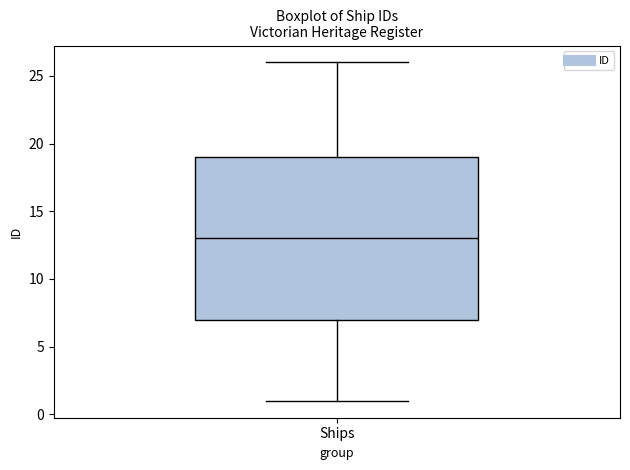

Where does the median line of the box for Ships sit on the y-axis? The values are not printed on the chart, so give them approximately, as read against the axis.

13